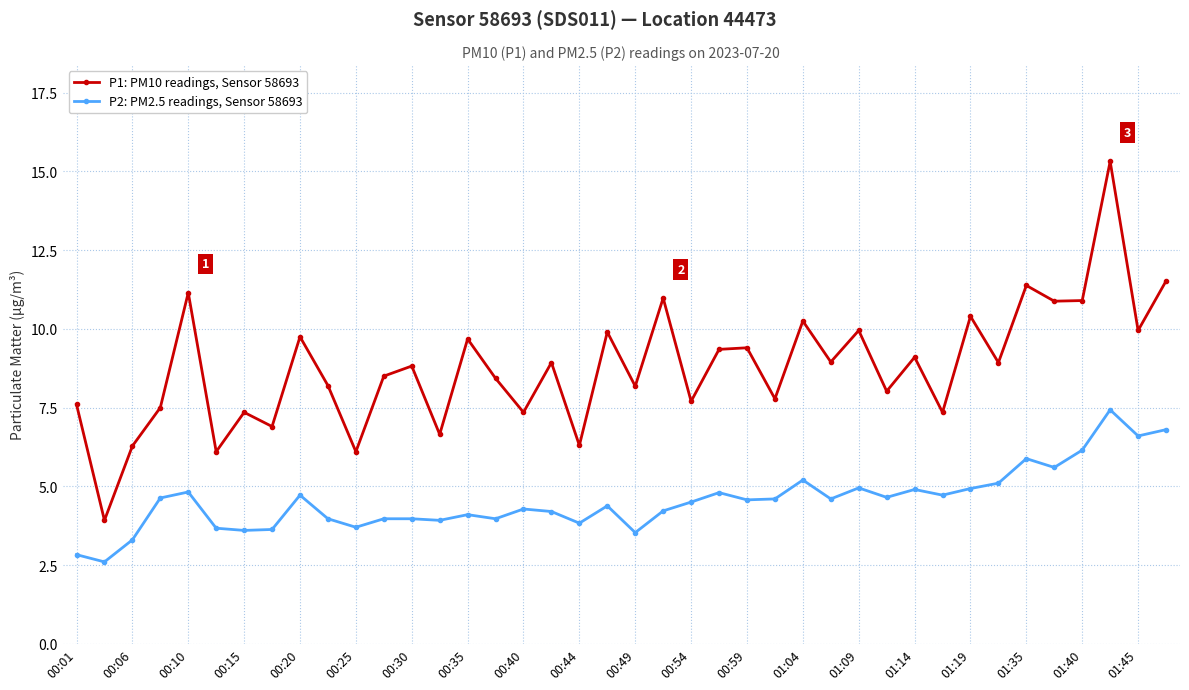

Which series has the widest spread of values?

P1: PM10 readings, Sensor 58693